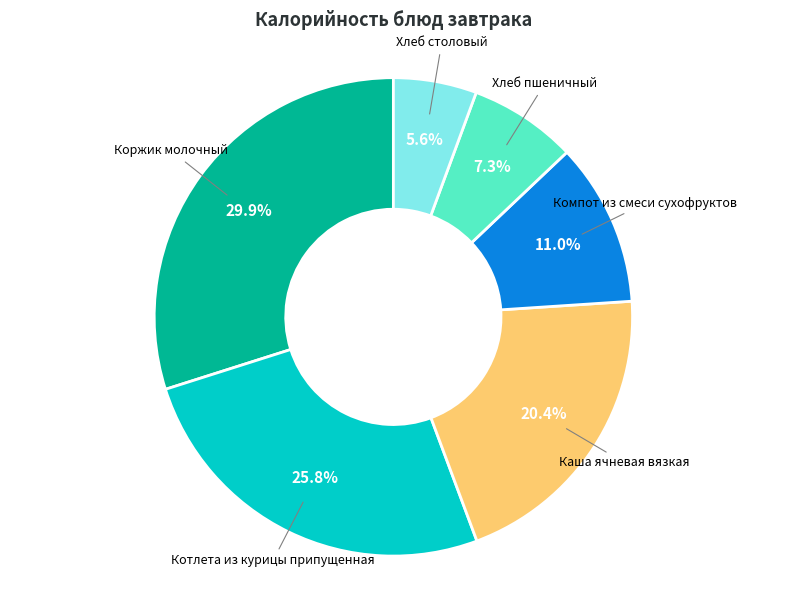

How many slices are in this pie chart?

6